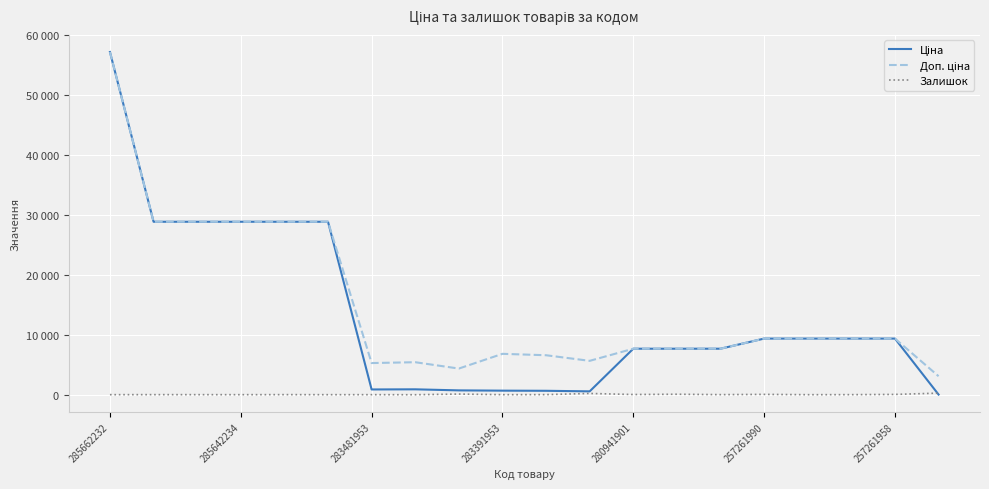

What is the difference between the maximum and minimum values in the Залишок series?

267.0